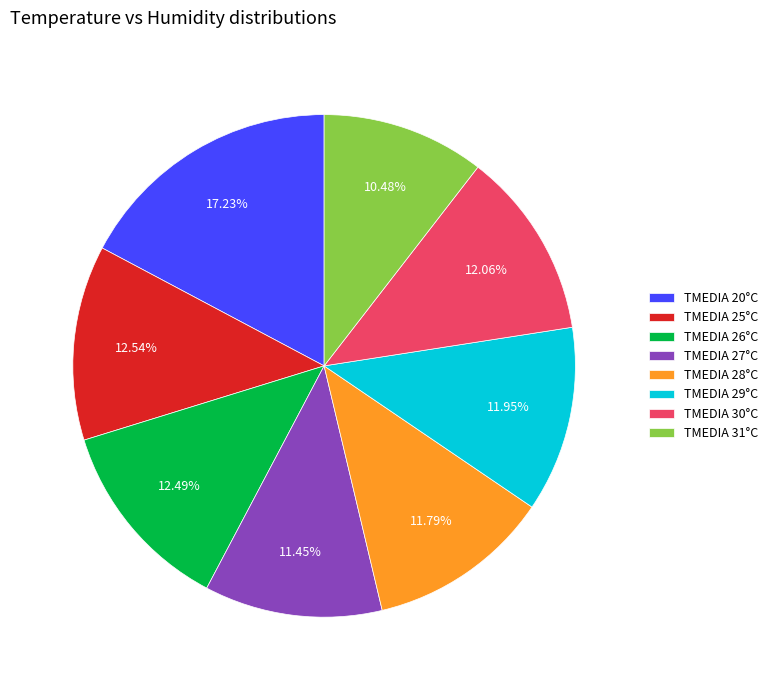

Combined, do TMEDIA 27°C and TMEDIA 31°C account for over 50%?

No